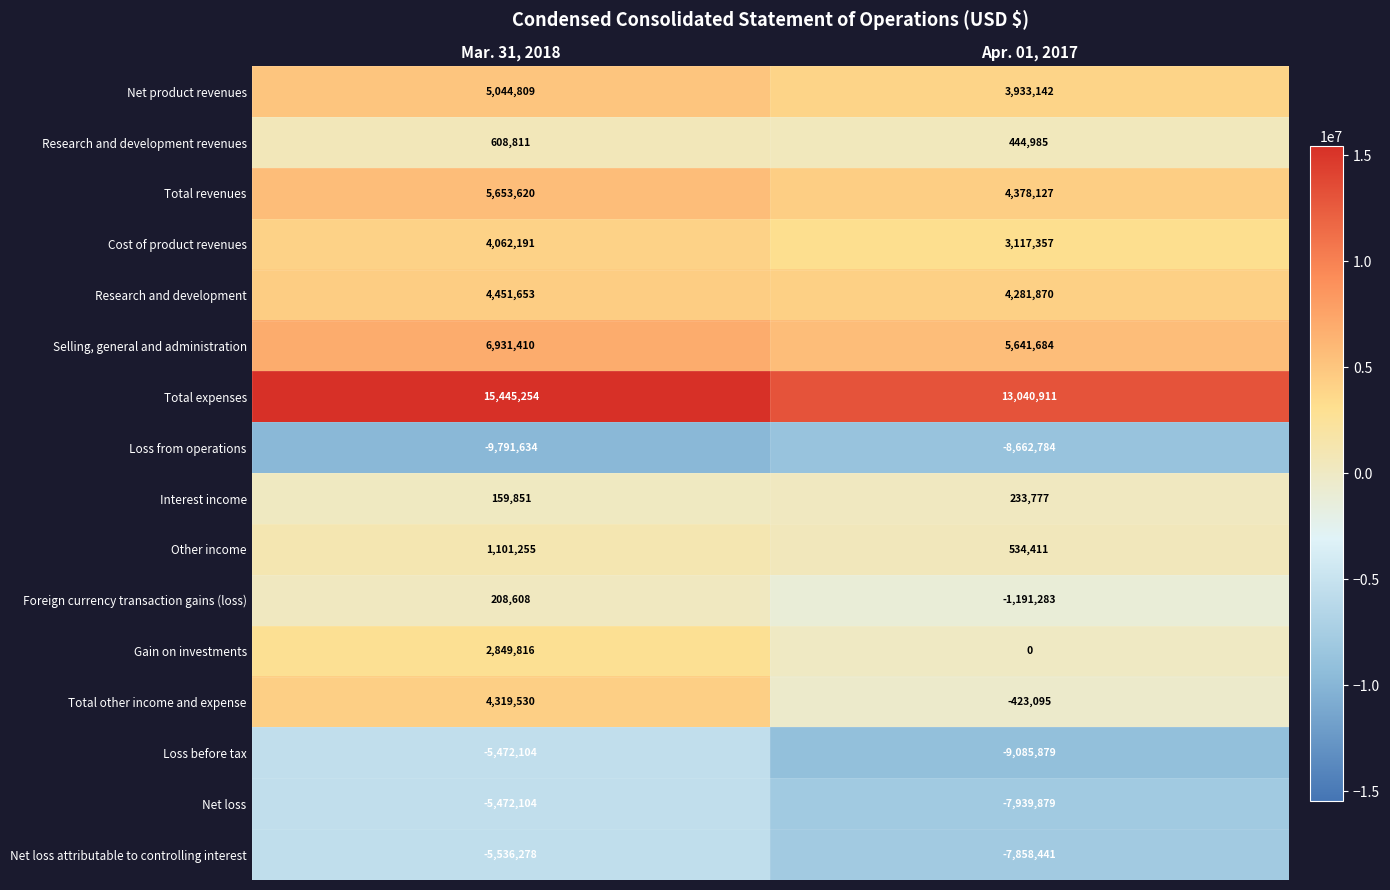

Count the number of data series in this chart.

16